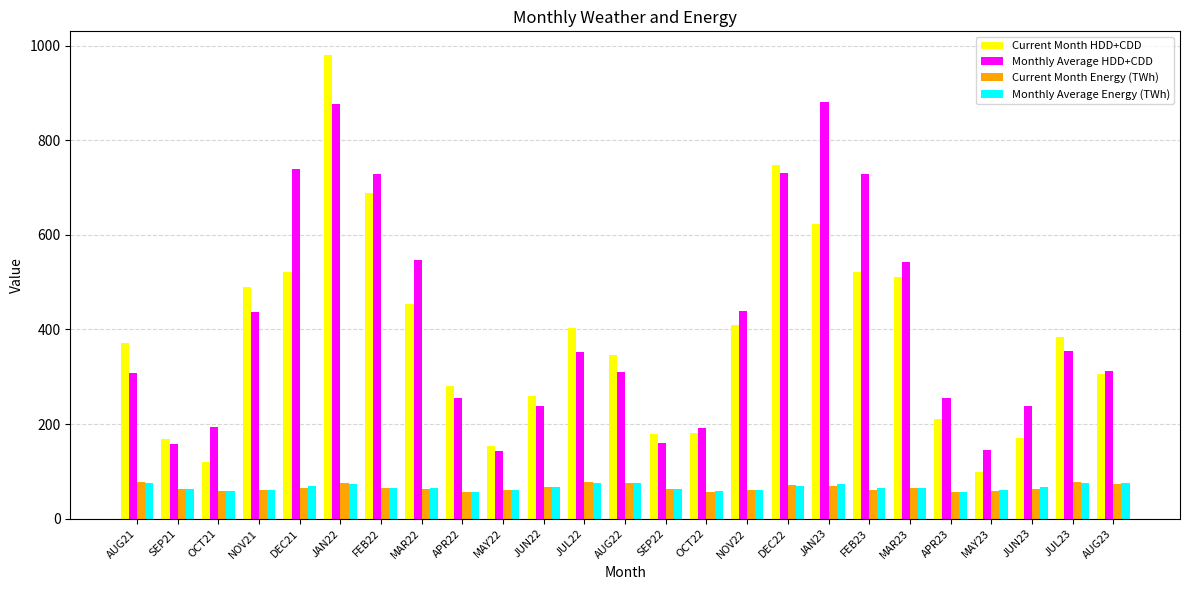

What are all the series names shown in the legend?

Current Month HDD+CDD, Monthly Average HDD+CDD, Current Month Energy (TWh), Monthly Average Energy (TWh)